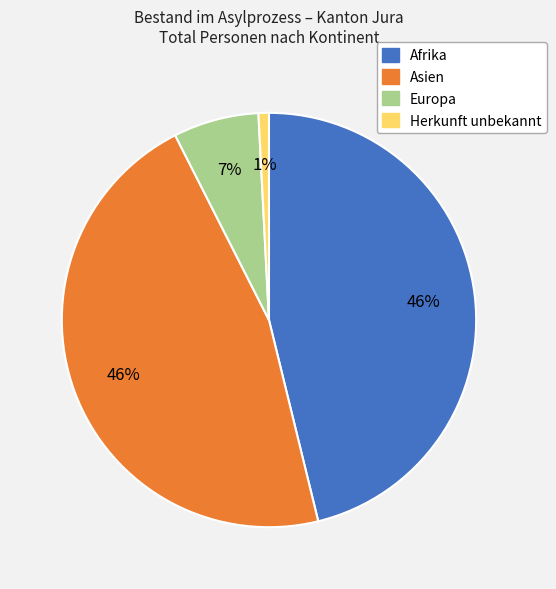

Which has a higher value, Herkunft unbekannt or Afrika?

Afrika